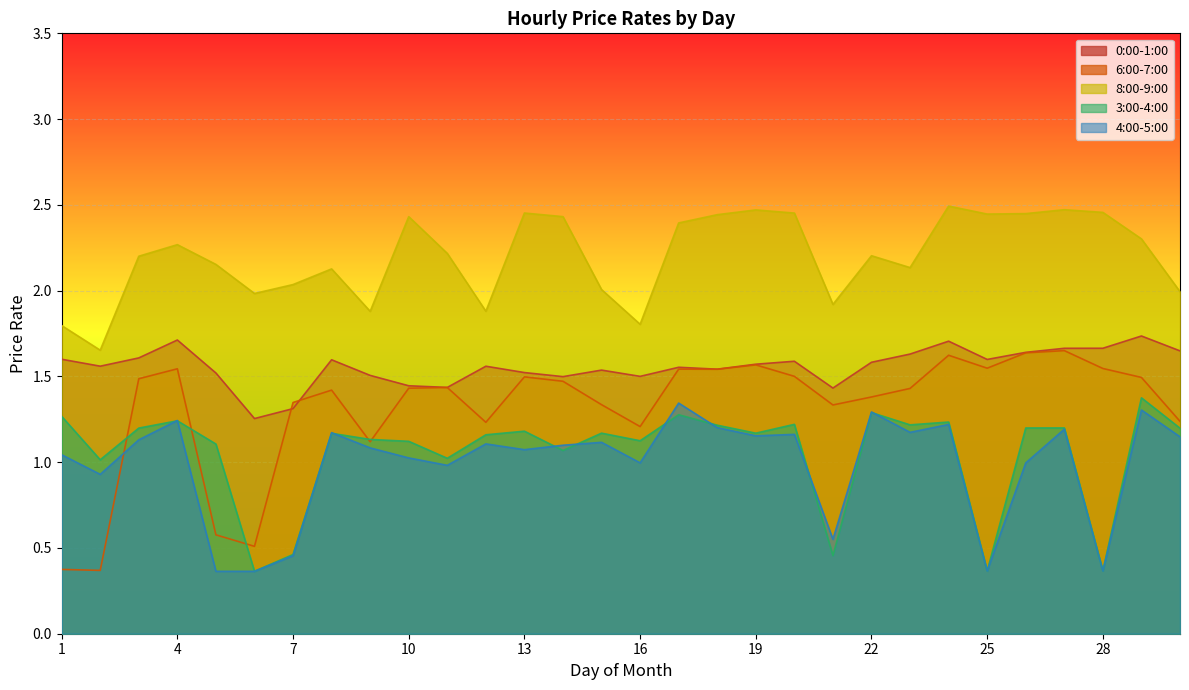

What is the difference between the second highest and second lowest values in the 0:00-1:00 series?

0.4